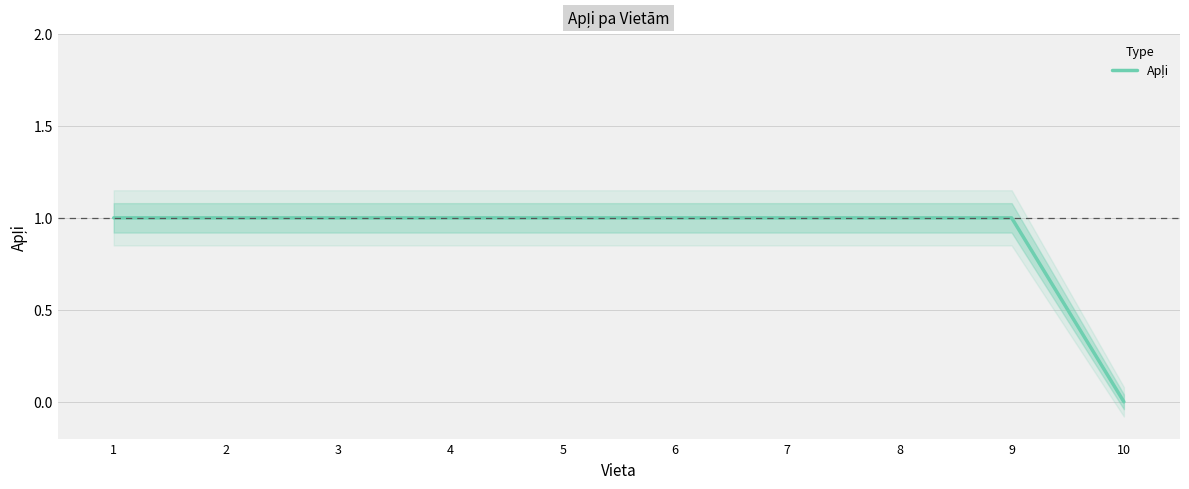

Reading left to right, transcribe all the data shown in this chart.

1=1	2=1	3=1	4=1	5=1	6=1	7=1	8=1	9=1	10=0